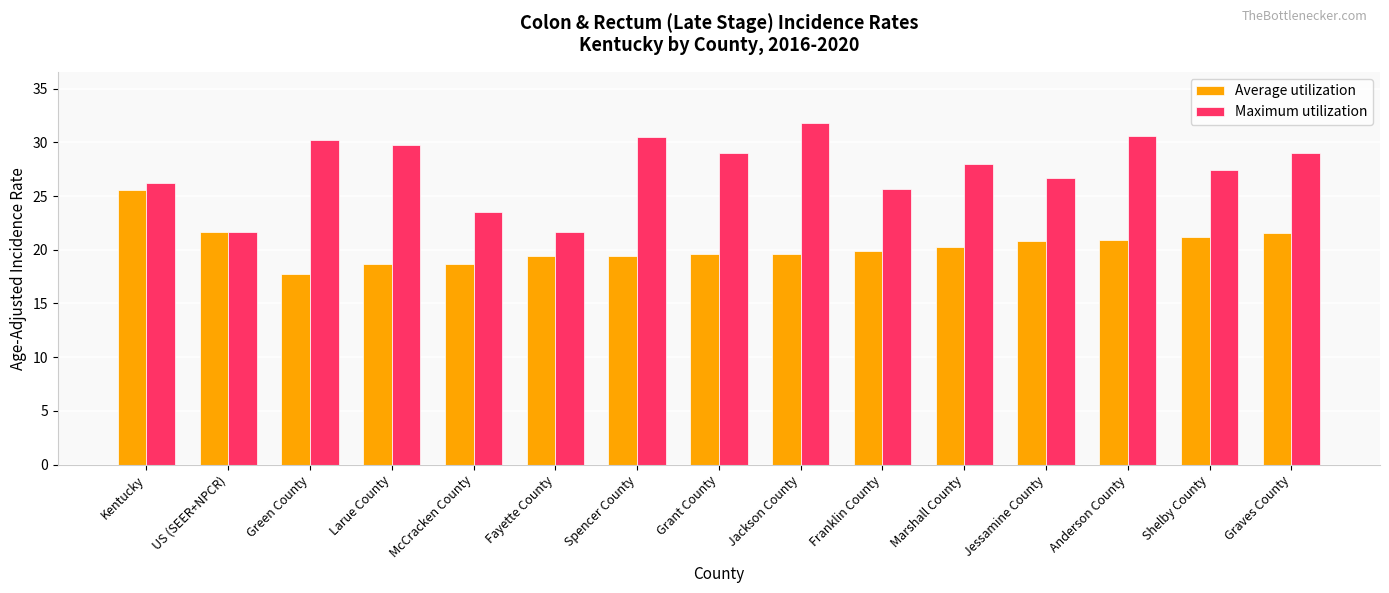

List the series in order of their overall mean, highest first.

Maximum utilization, Average utilization